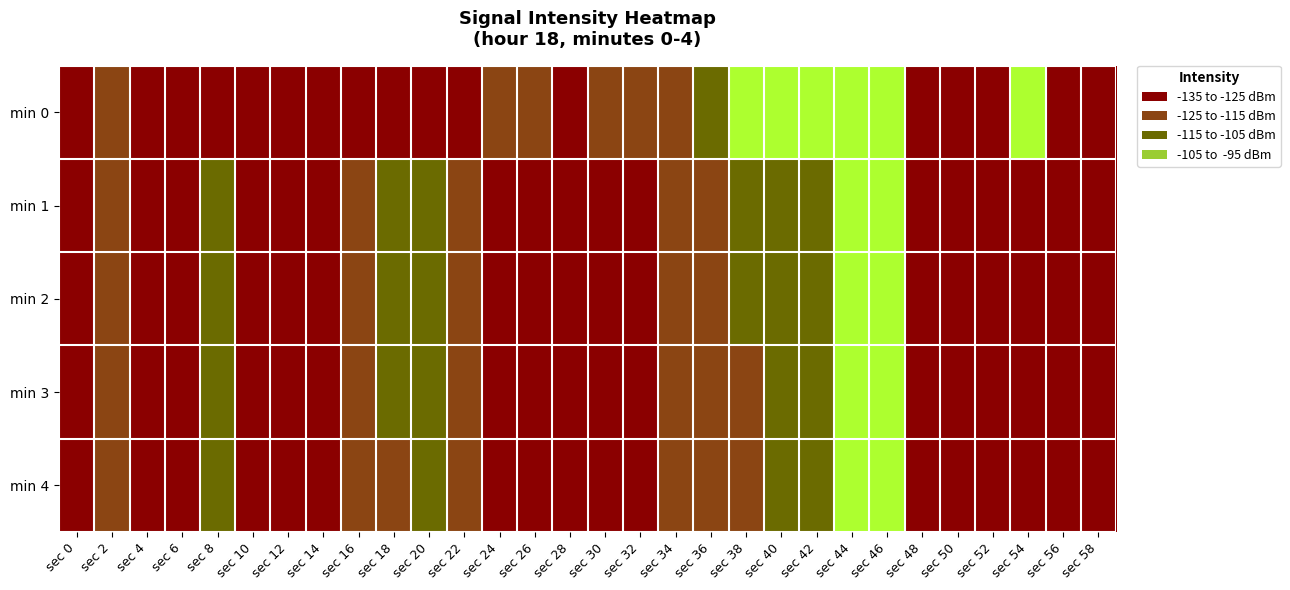

What is the total value across all series at sec 10?

-655.6